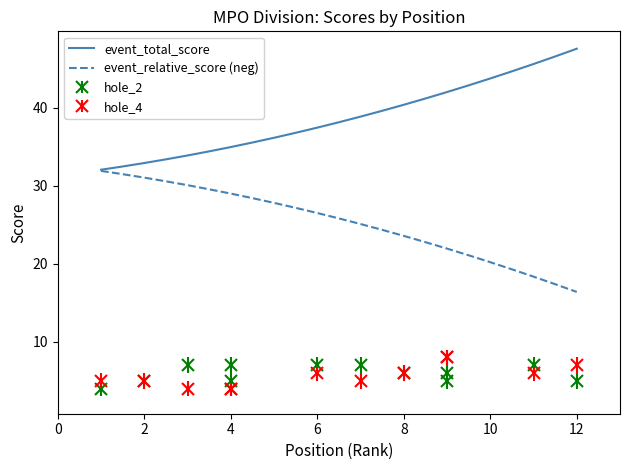

Does the chart display data point markers on the line(s)?

No